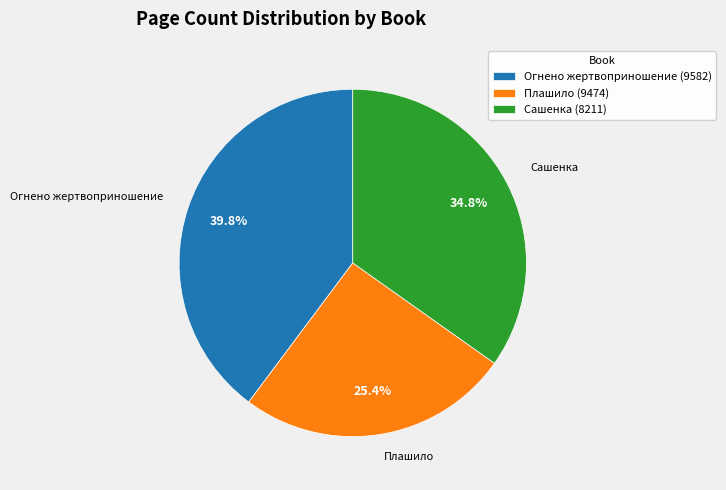

What is the total percentage of Сашенка (8211) and Огнено жертвоприношение (9582)?

74.6%